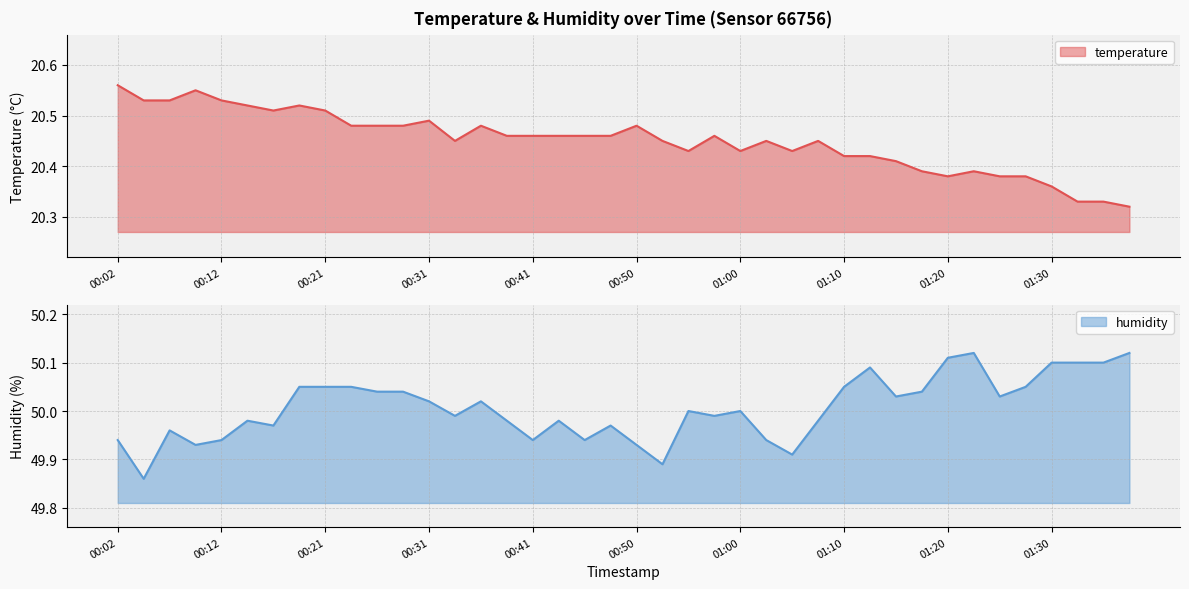

At which category does humidity reach its first local valley?

00:04